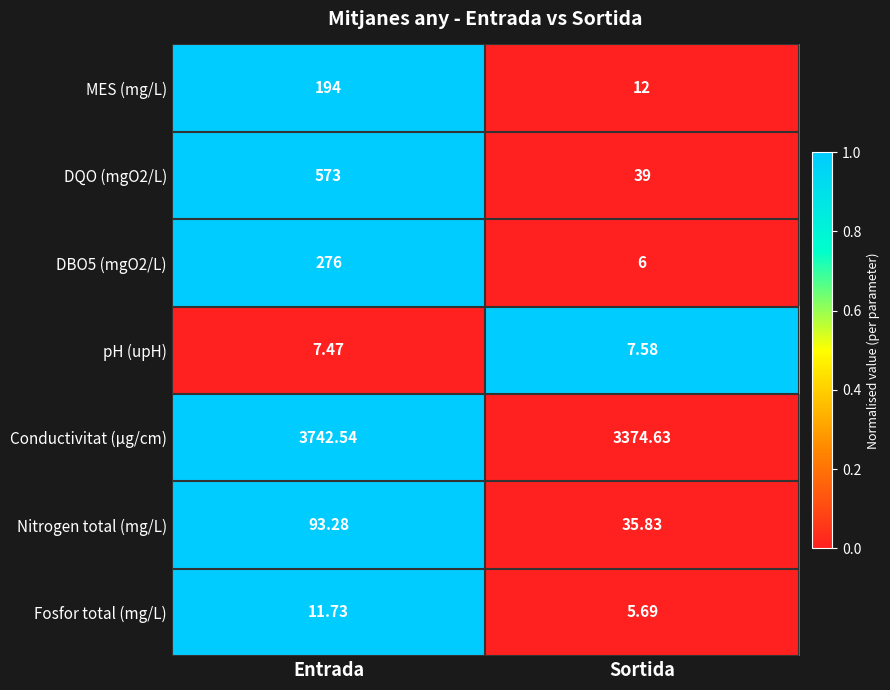

At which label does DQO (mgO2/L) reach its peak?

Entrada